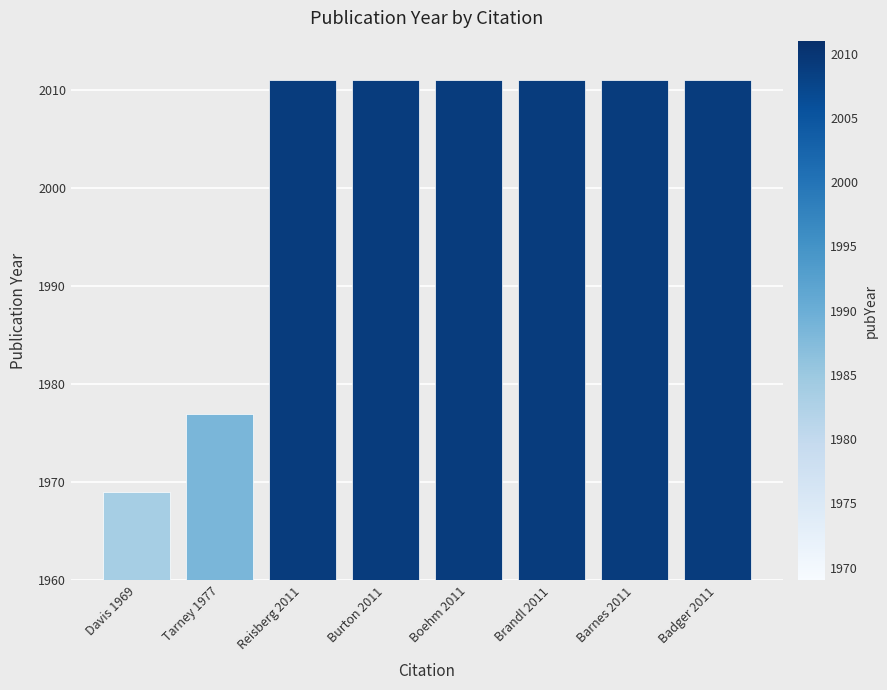

What is the average value?

2002